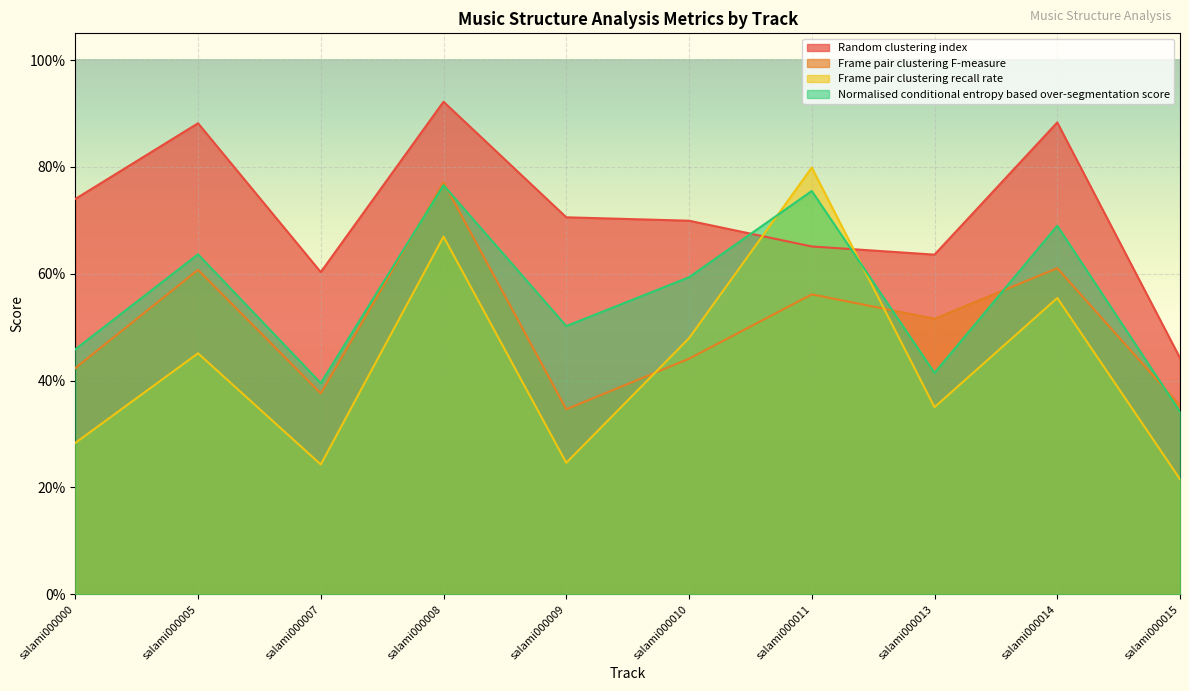

Which has a higher value, salami000005 or salami000015?

salami000005